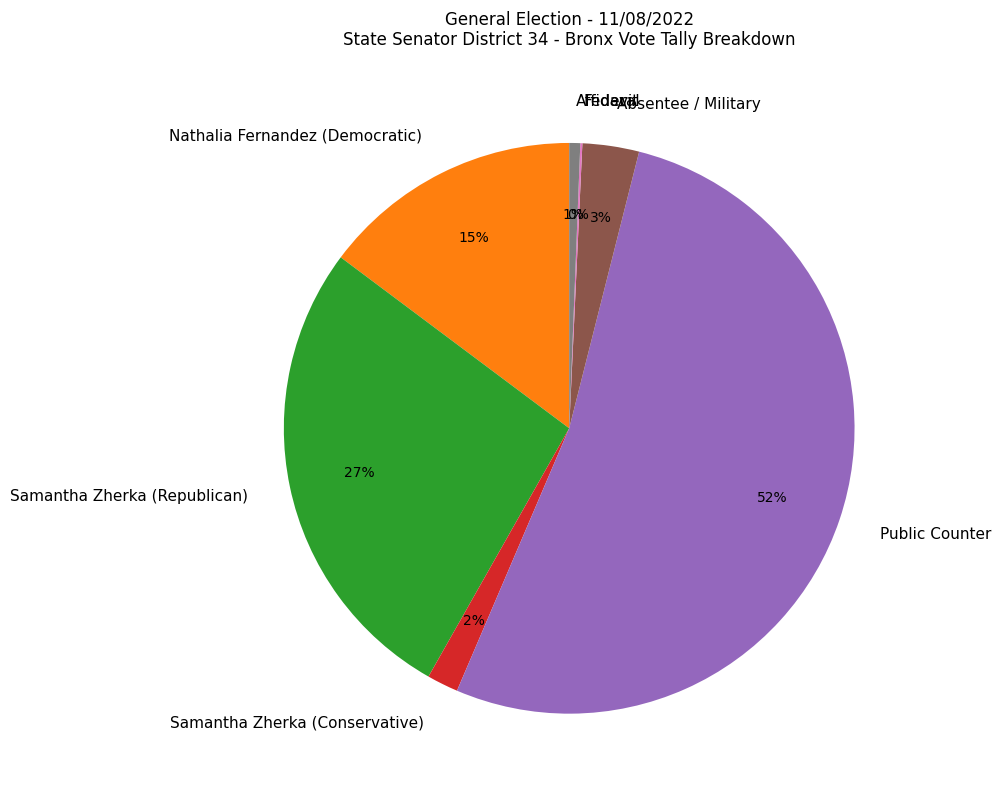

Is Samantha Zherka (Conservative) the majority of the pie?

No